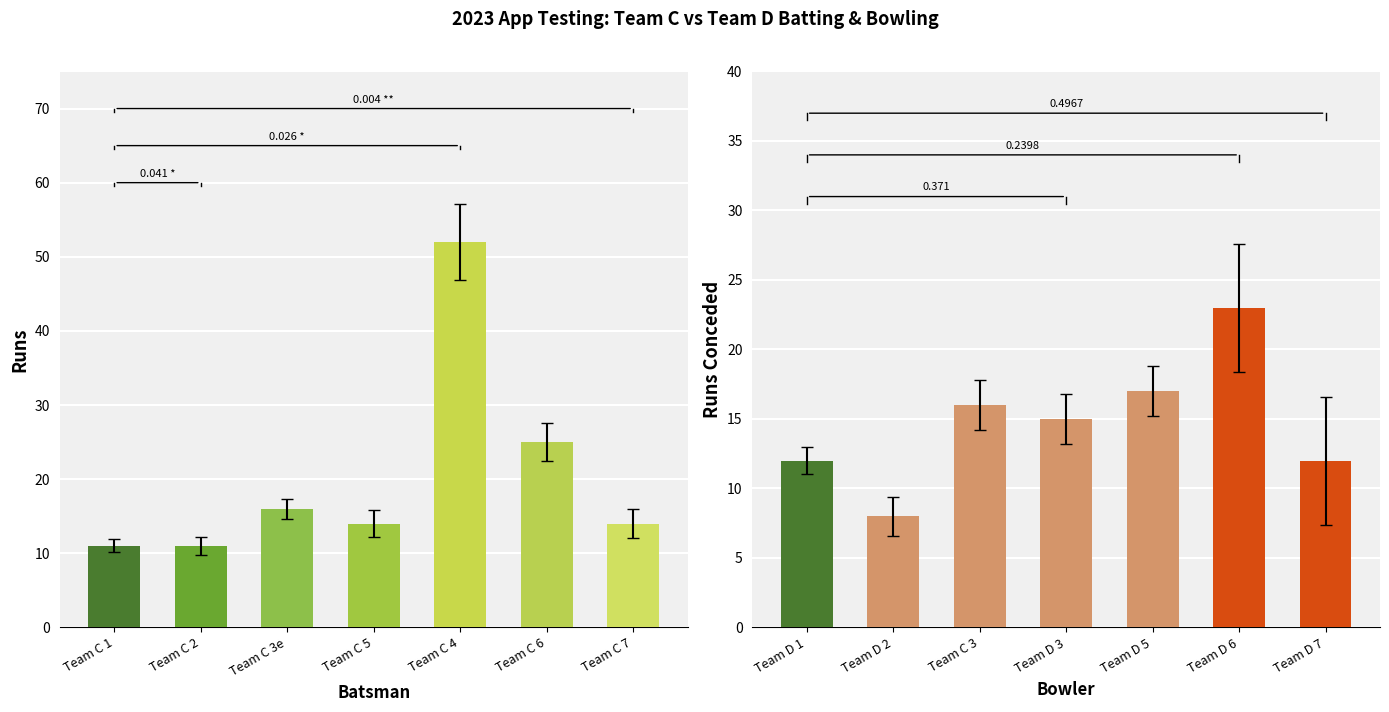

How many distinct data groups are displayed?

2